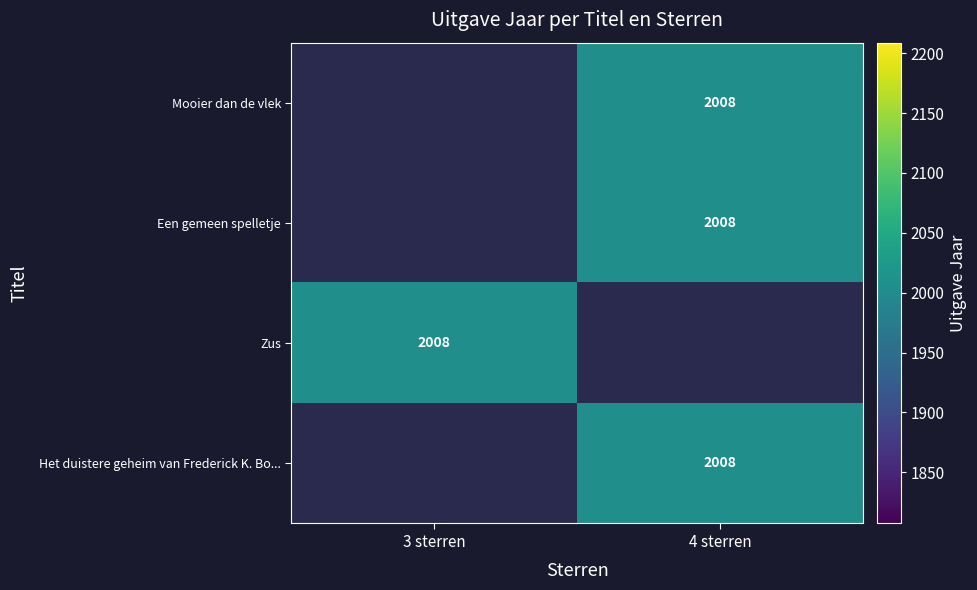

How many positive values does the Zus series have?

1